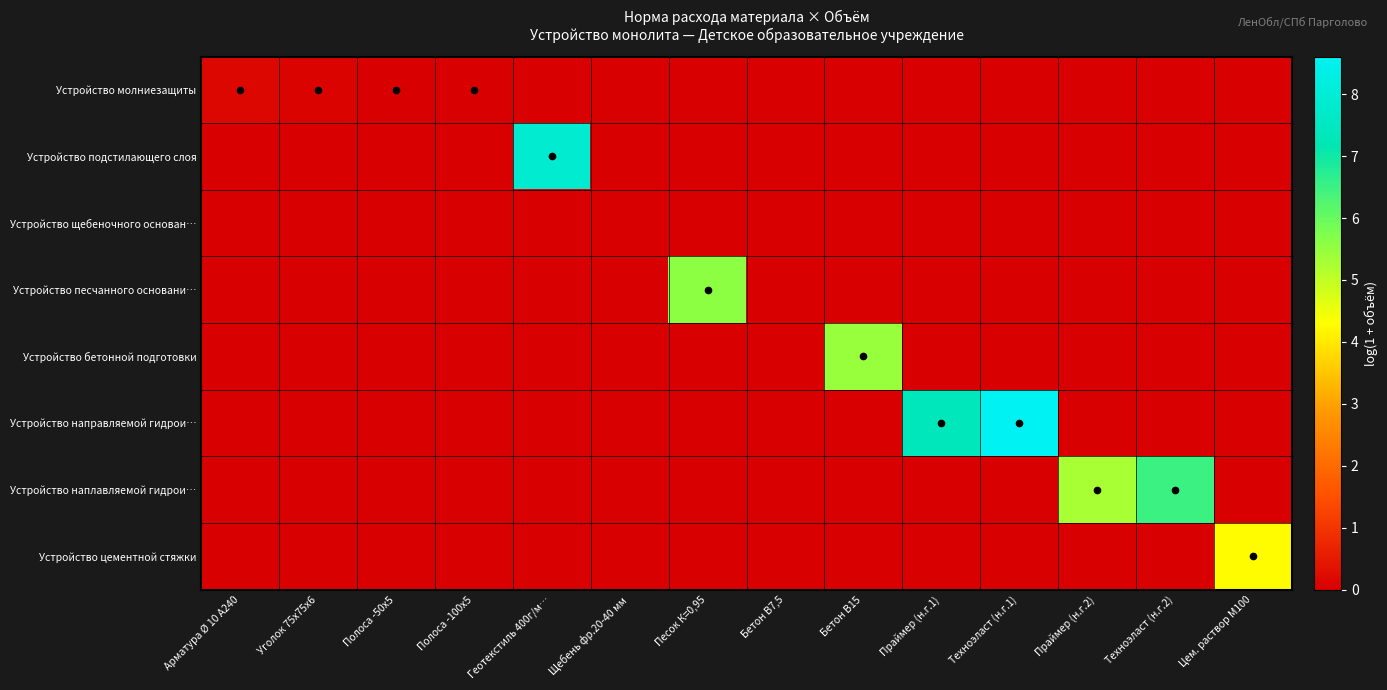

What is the total value across all series at Геотекстиль 400г/м…?

7.8